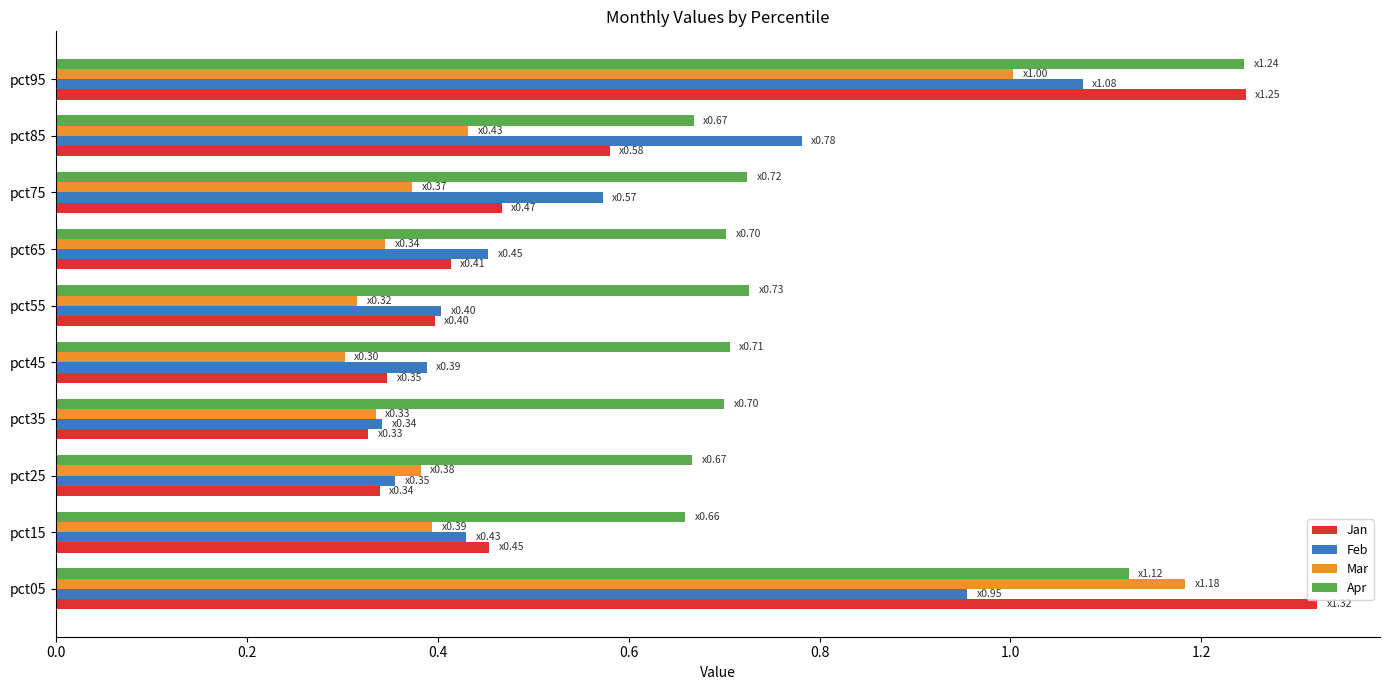

What is the sum of all Jan values?

5.9